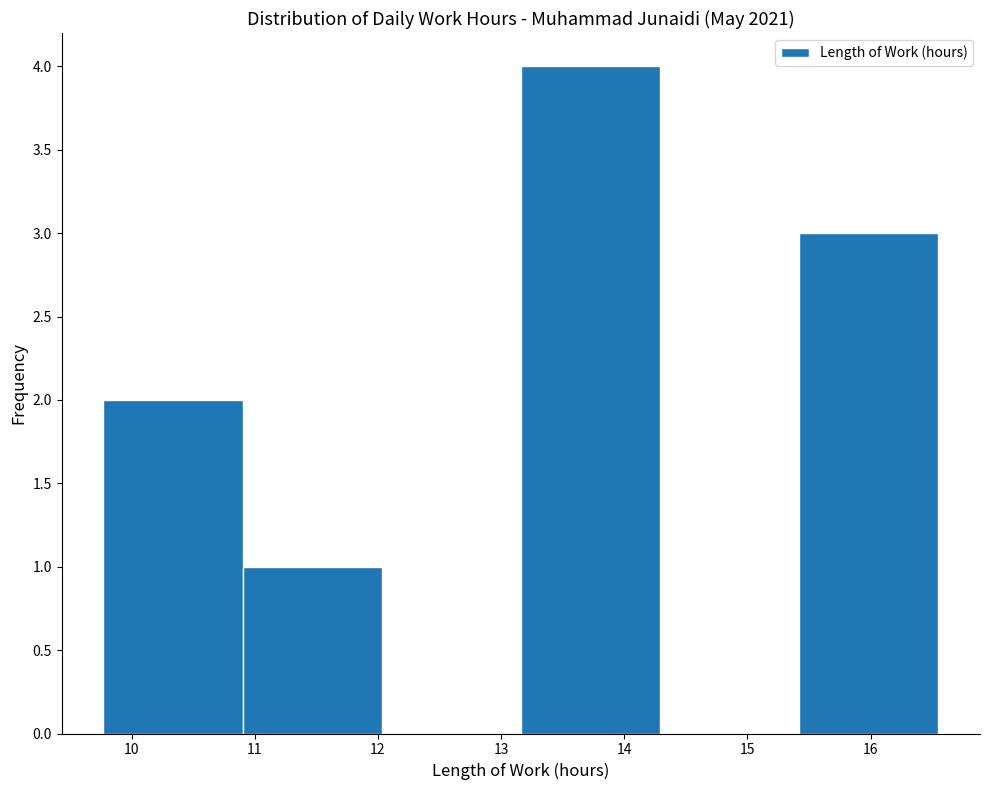

What is the height of the bar covering 10.90 to 12.03 on the x-axis? Neither the bar edges nor the heights are printed on the chart, so give them approximately, as read against the axes.

1